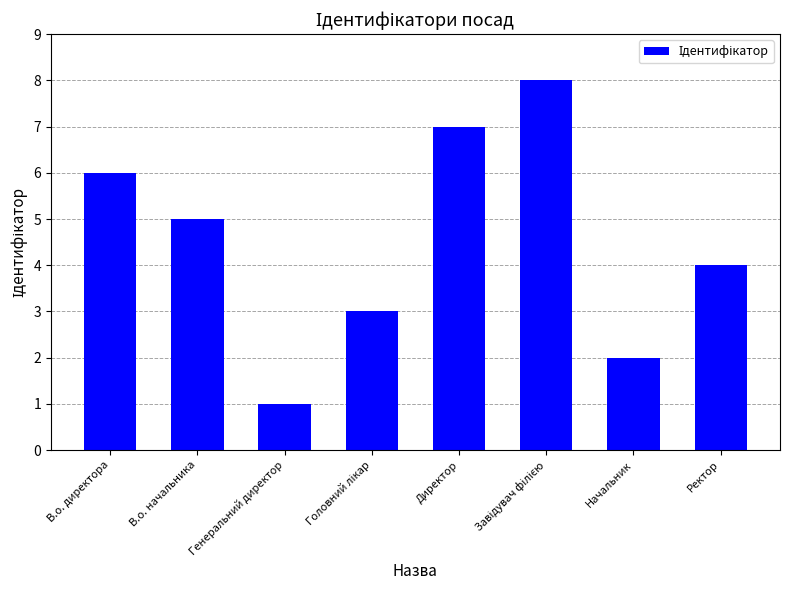

Between Директор and В.о. директора, which is larger?

Директор